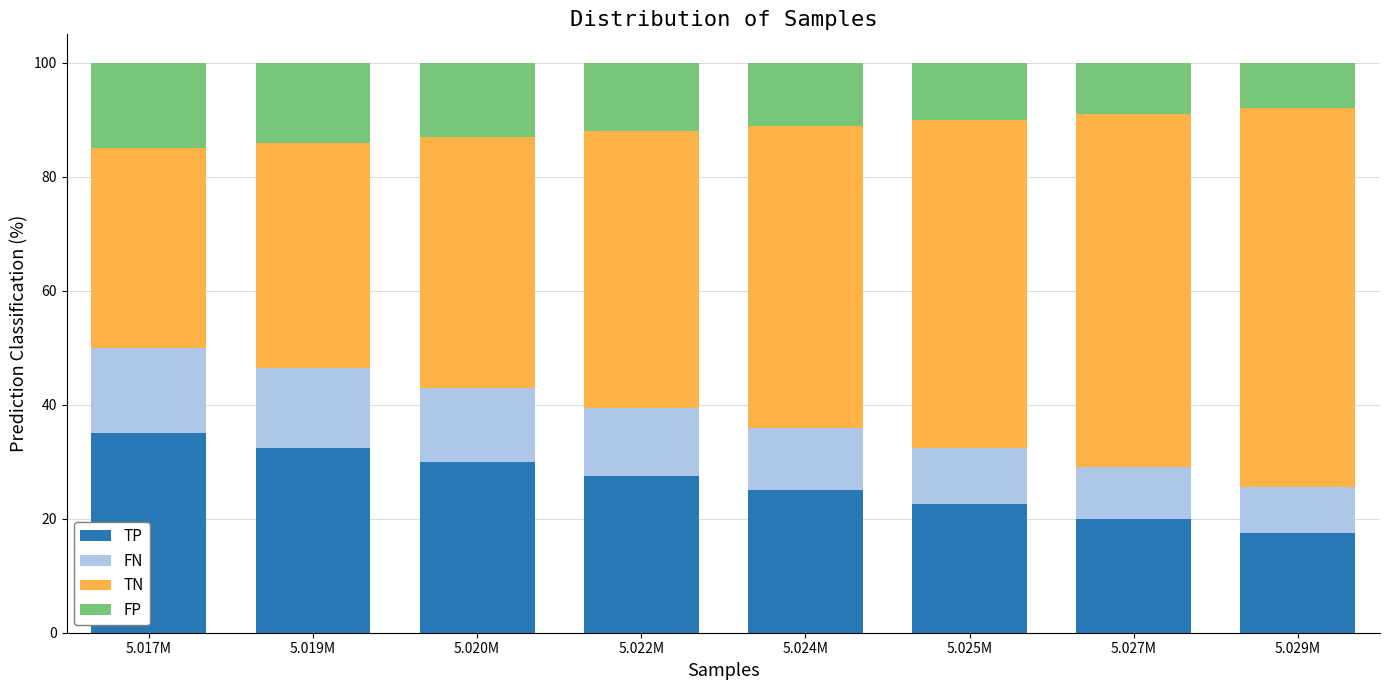

What is the total value across all series at 5.022M?

100.0